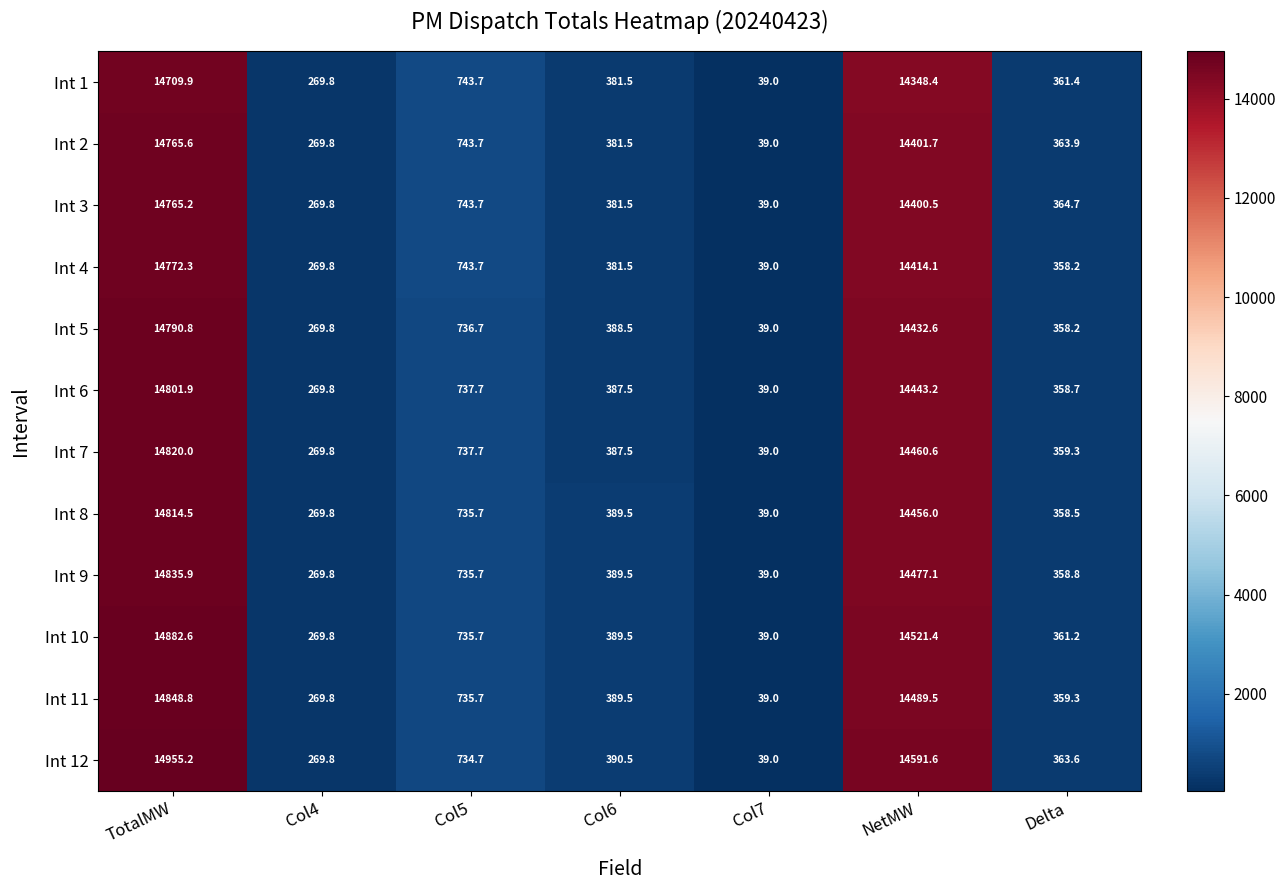

Which category has the lowest value across all series?

Col7